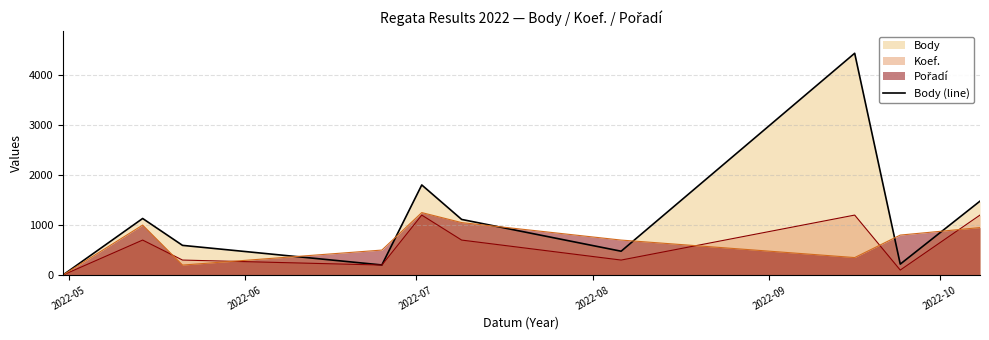

Which series has the widest spread of values?

Body (line)